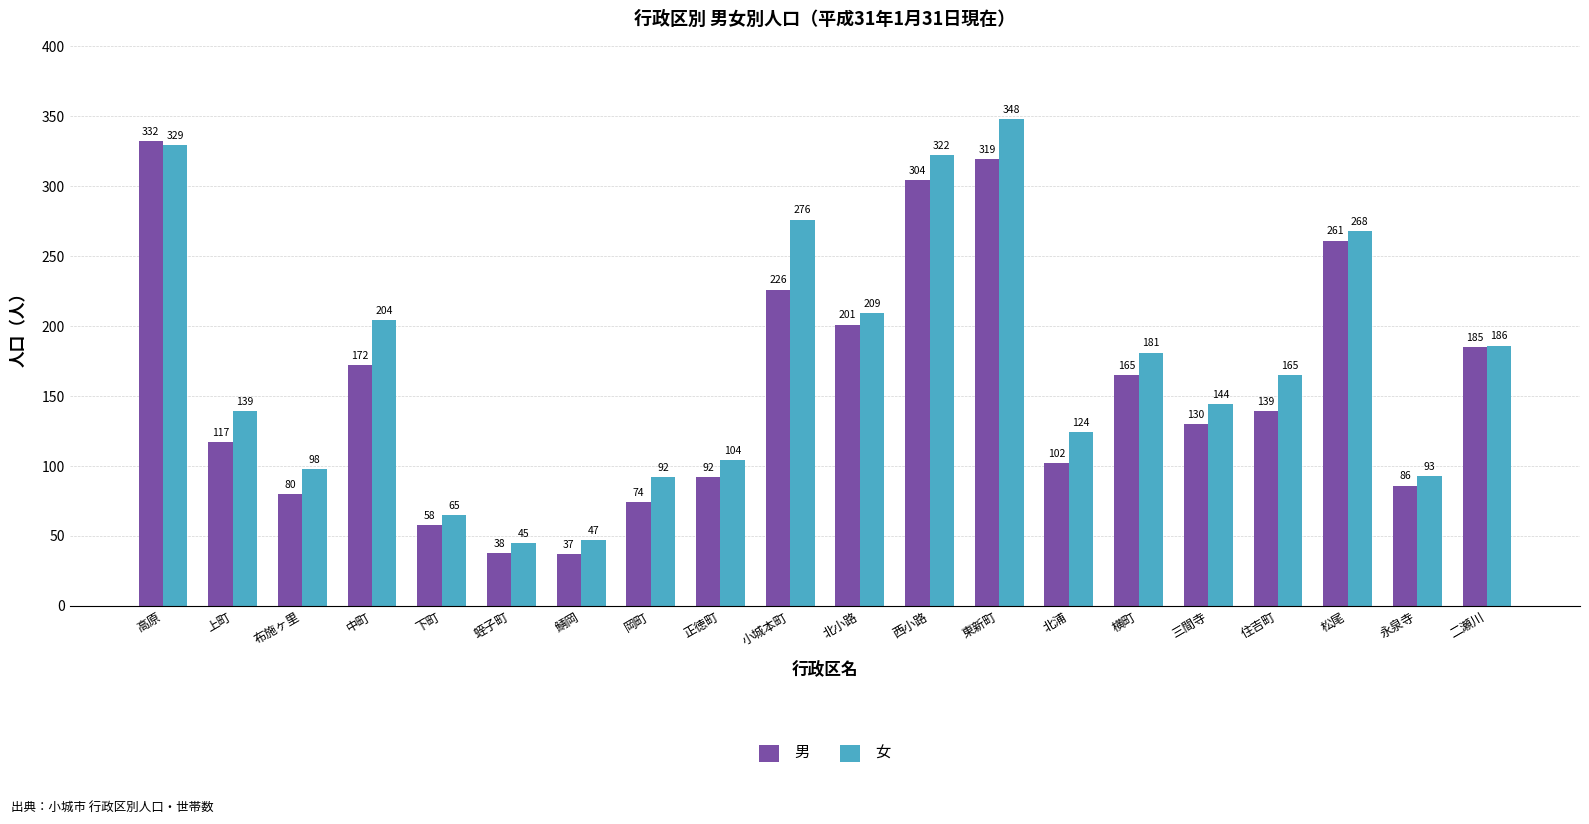

Reading left to right, what are all the values shown in this chart?

男: 高原=332	上町=117	布施ヶ里=80	中町=172	下町=58	蛭子町=38	鯖岡=37	岡町=74	正徳町=92	小城本町=226	北小路=201	西小路=304	東新町=319	北浦=102	横町=165	三間寺=130	住吉町=139	松尾=261	永泉寺=86	二瀬川=185
女: 高原=329	上町=139	布施ヶ里=98	中町=204	下町=65	蛭子町=45	鯖岡=47	岡町=92	正徳町=104	小城本町=276	北小路=209	西小路=322	東新町=348	北浦=124	横町=181	三間寺=144	住吉町=165	松尾=268	永泉寺=93	二瀬川=186